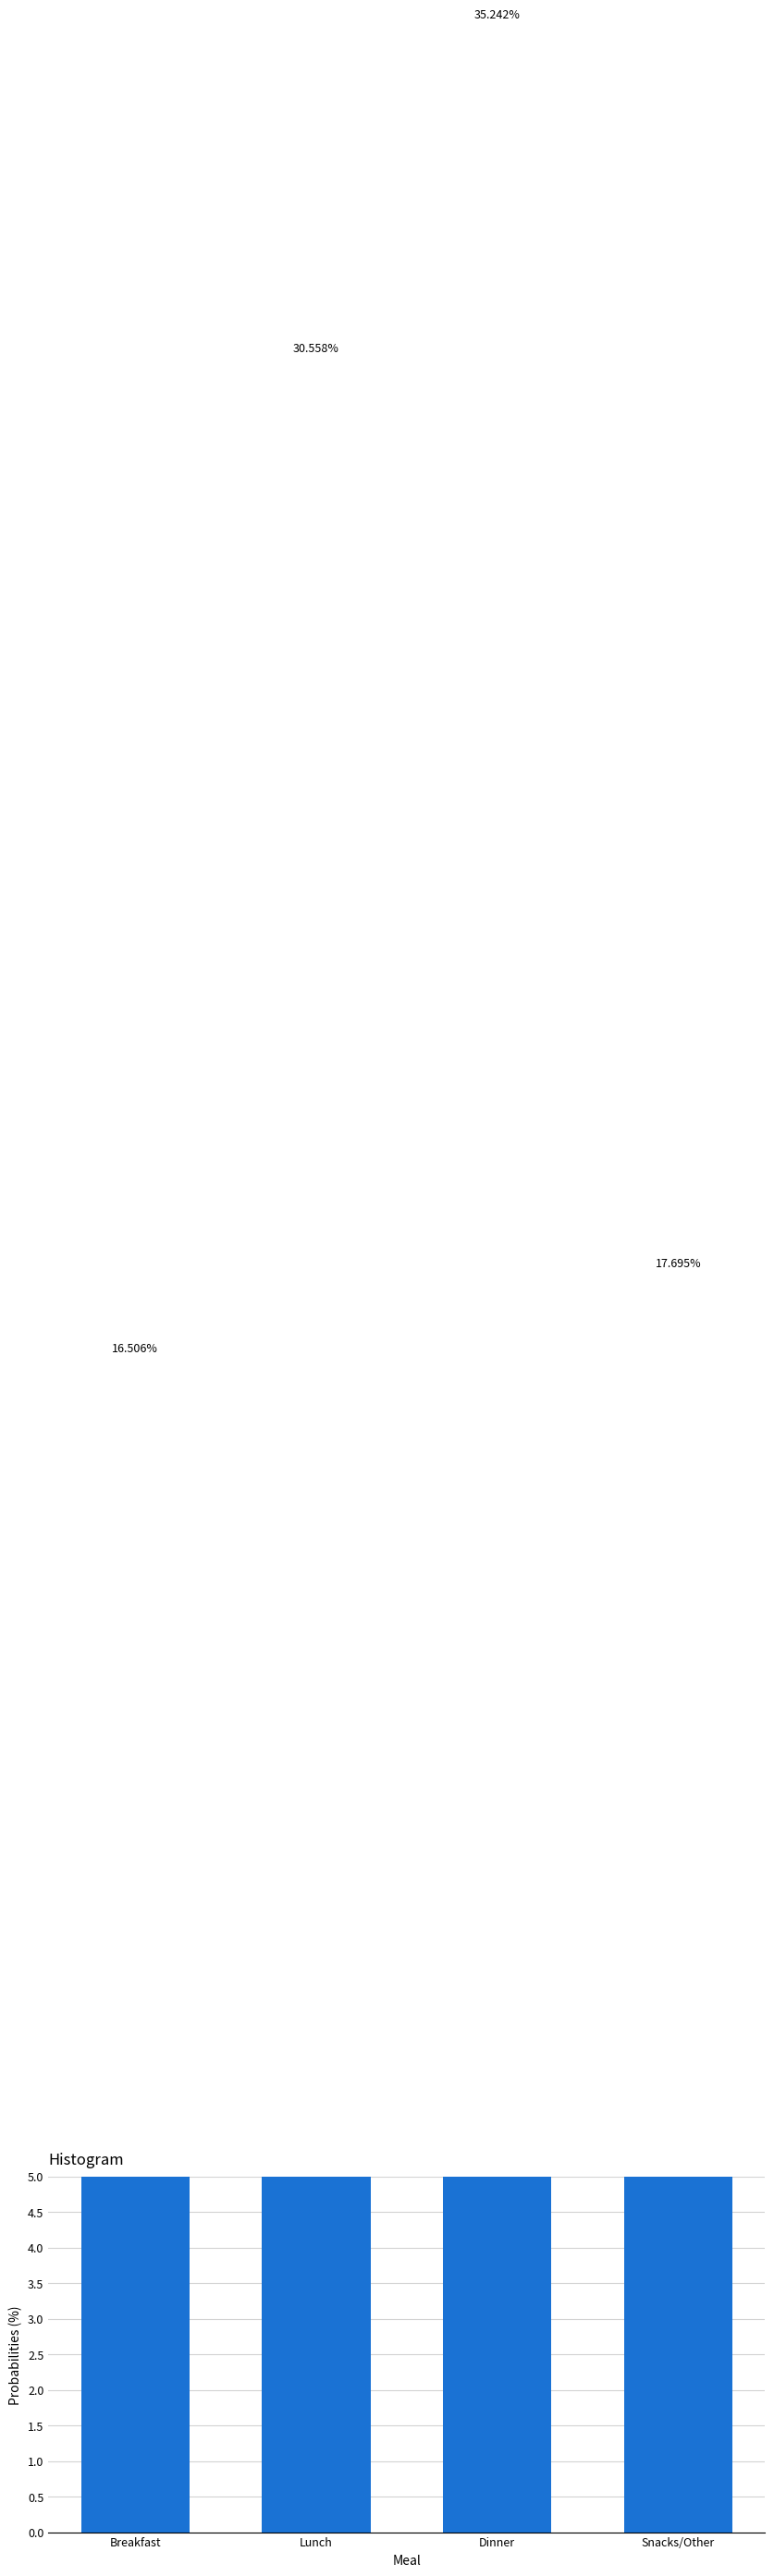

What is the label of the 4th bar from the right?

Breakfast